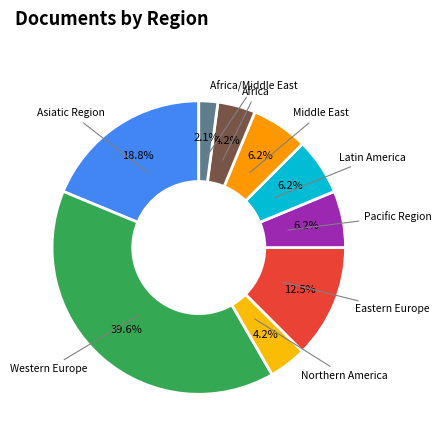

Is the sum of Eastern Europe and Pacific Region greater than half?

No